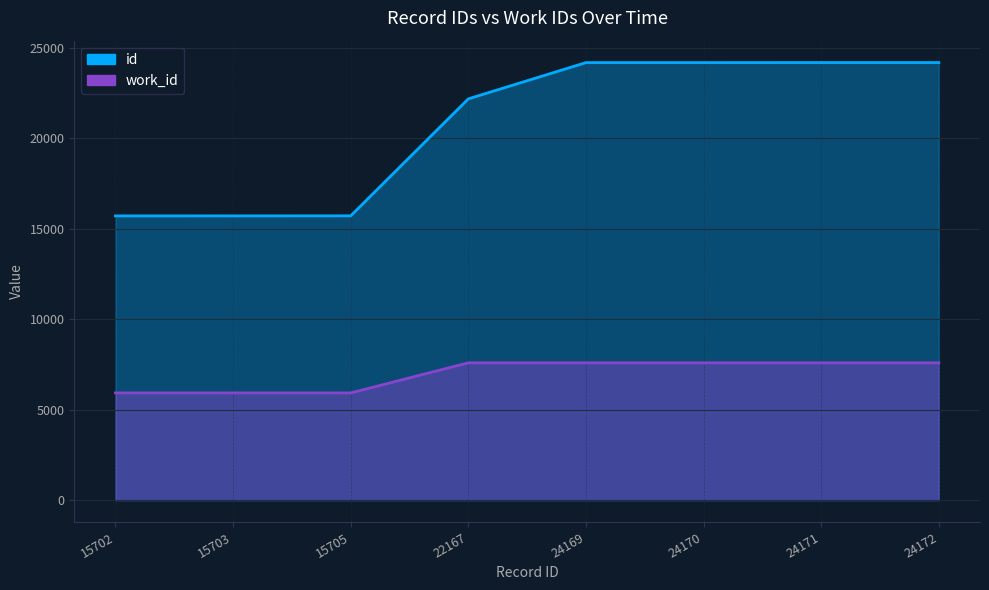

The value of work_id at 15702 is 8184. True or false?

False